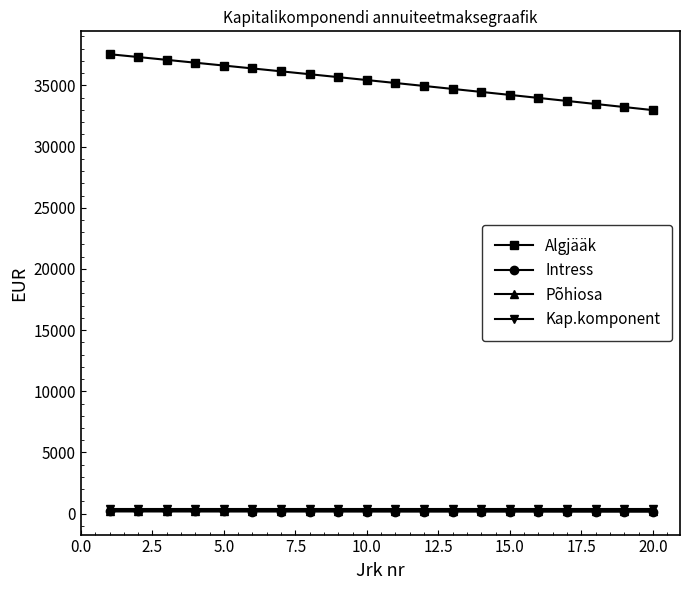

Which series has the largest total across all categories?

Algjääk